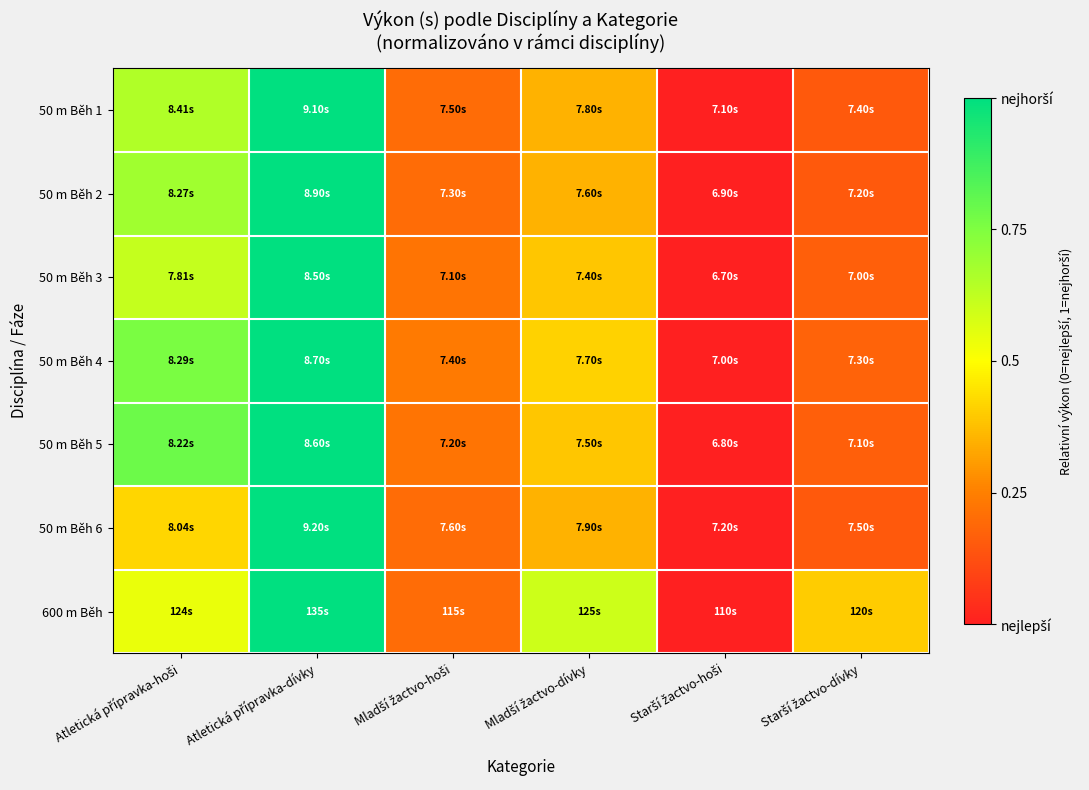

At which category is the sum across all series the highest?

Atletická přípravka-dívky